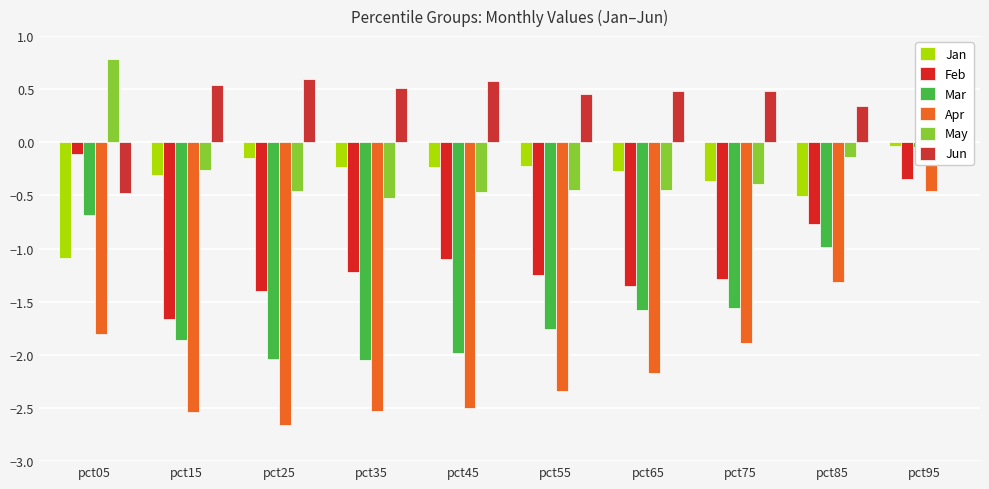

True or false: Mar has a value of -2.0 at pct35.

True